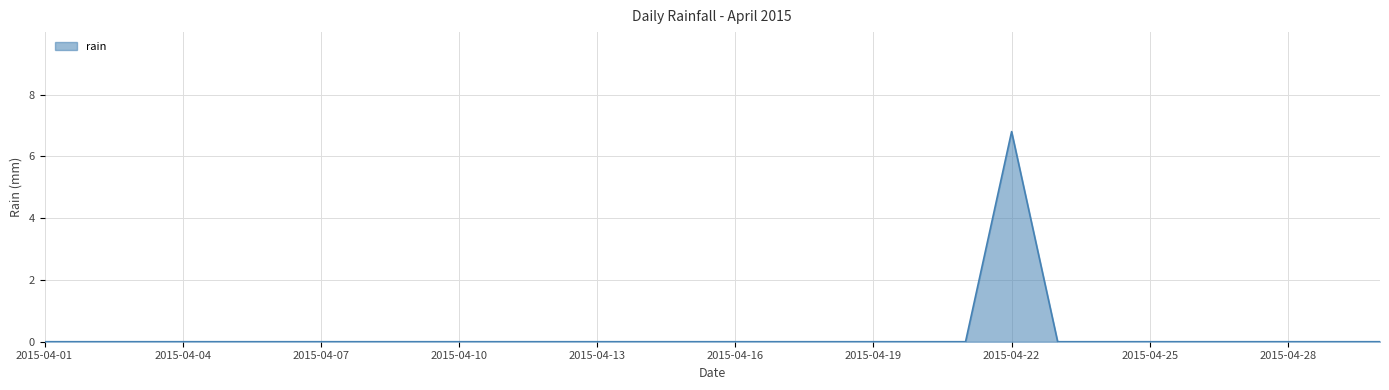

What is the difference between the maximum and minimum values?

6.8